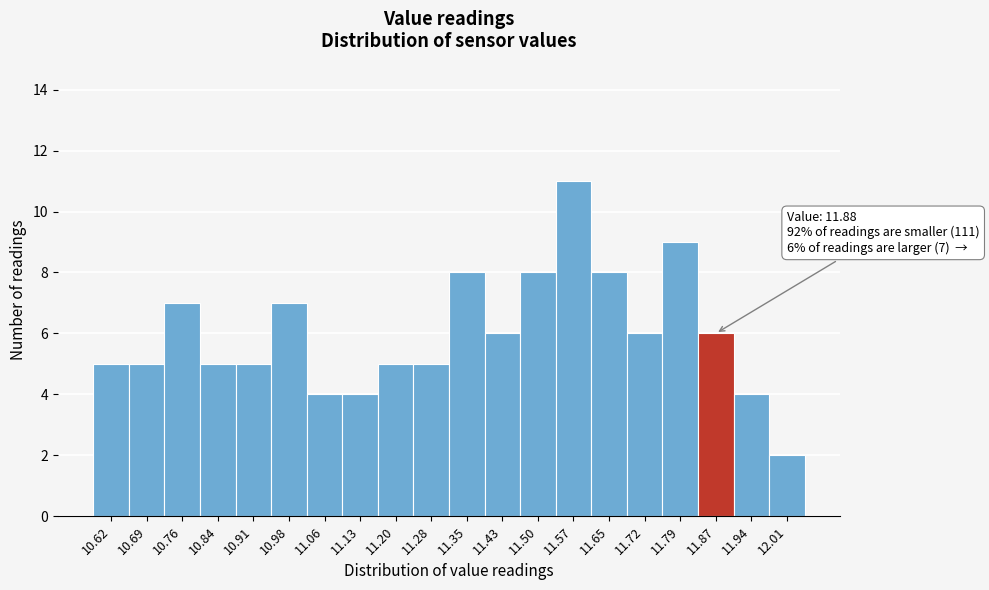

Over which range of the x-axis is the bar tallest?

11.54 to 11.61